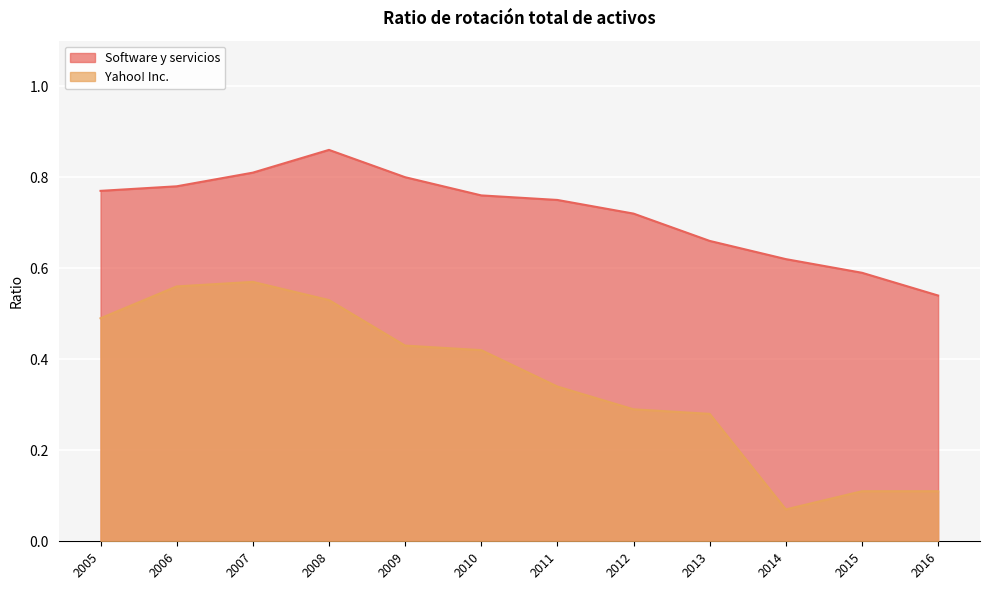

Which series has the widest spread of values?

Yahoo! Inc.